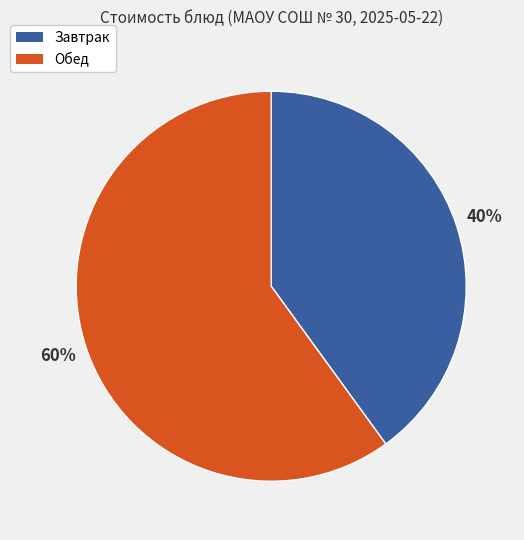

Is there a majority slice in this chart?

Yes